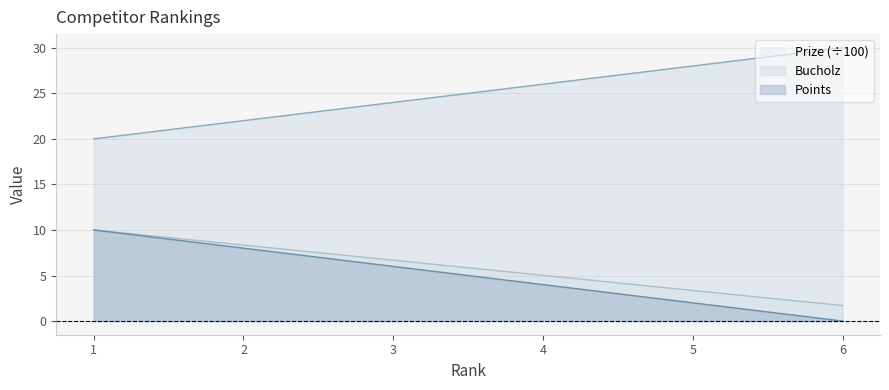

What value does the Prize series have at 6?

1.7